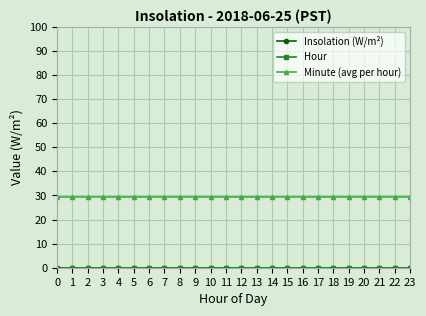

Reading left to right, what are all the values shown in this chart?

Insolation (W/m²): 0.0	0.0	0.0	0.0	0.0	0.0	0.0	0.0	0.0	0.0	0.0	0.0	0.0	0.0	0.0	0.0	0.0	0.0	0.0	0.0	0.0	0.0	0.0	0.0
Hour: 0.0	0.0	0.0	0.0	0.0	0.0	0.0	0.0	0.0	0.0	0.0	0.0	0.0	0.0	0.0	0.0	0.0	0.0	0.0	0.0	0.0	0.0	0.0	0.0
Minute (avg per hour): 29.5	29.5	29.5	29.5	29.5	29.5	29.5	29.5	29.5	29.5	29.5	29.5	29.5	29.5	29.5	29.5	29.5	29.5	29.5	29.5	29.5	29.5	29.5	29.5